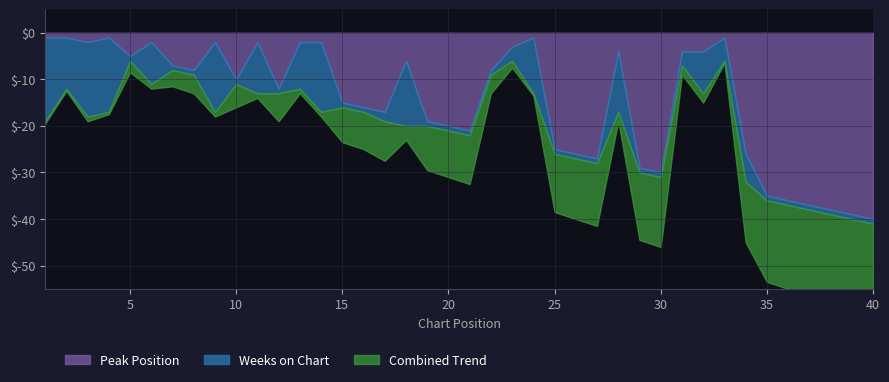

The value of Peak Position at 16 is 16. True or false?

True